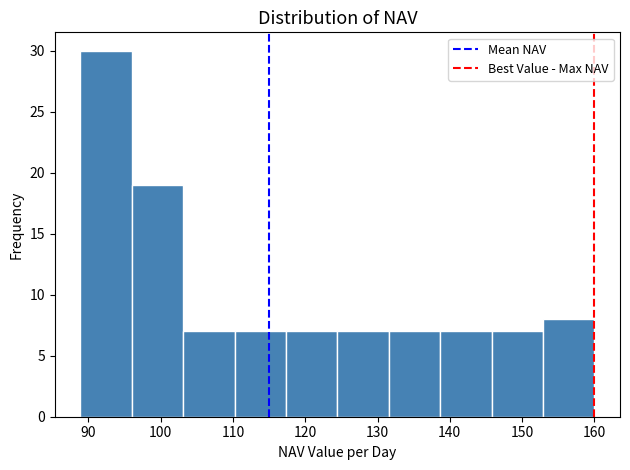

How tall is the bar that spans 124 to 132 on the x-axis? Neither the bar edges nor the heights are printed on the chart, so give them approximately, as read against the axes.

7